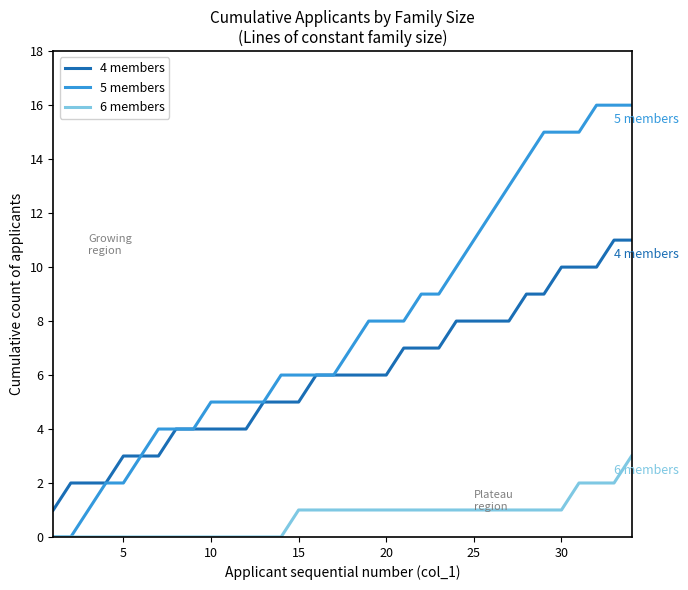

Which series has the largest range (max minus min)?

5 members